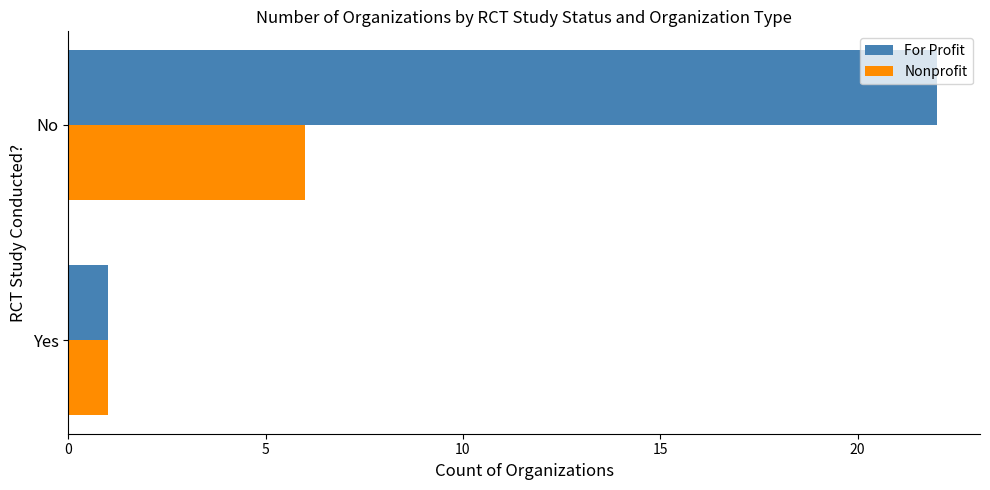

What is the average value of the Nonprofit series?

4